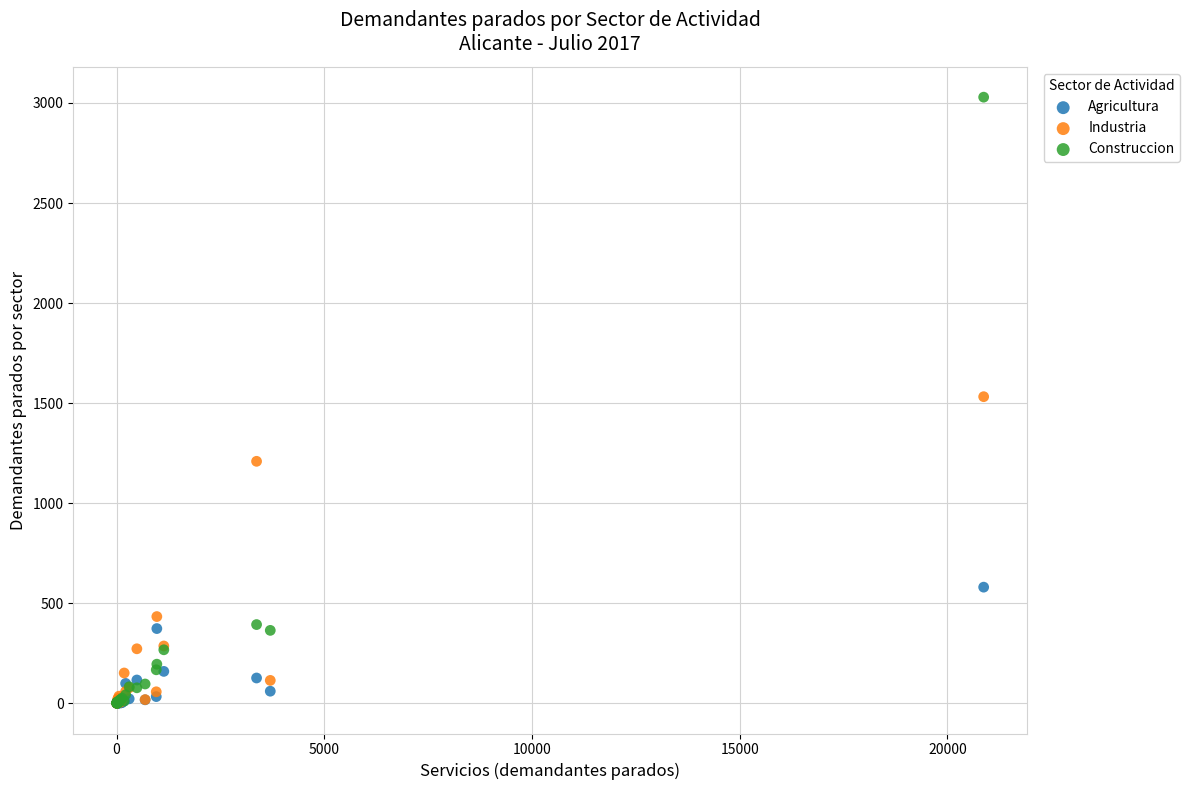

In the Industria series, what Y value is closest to 766?

433